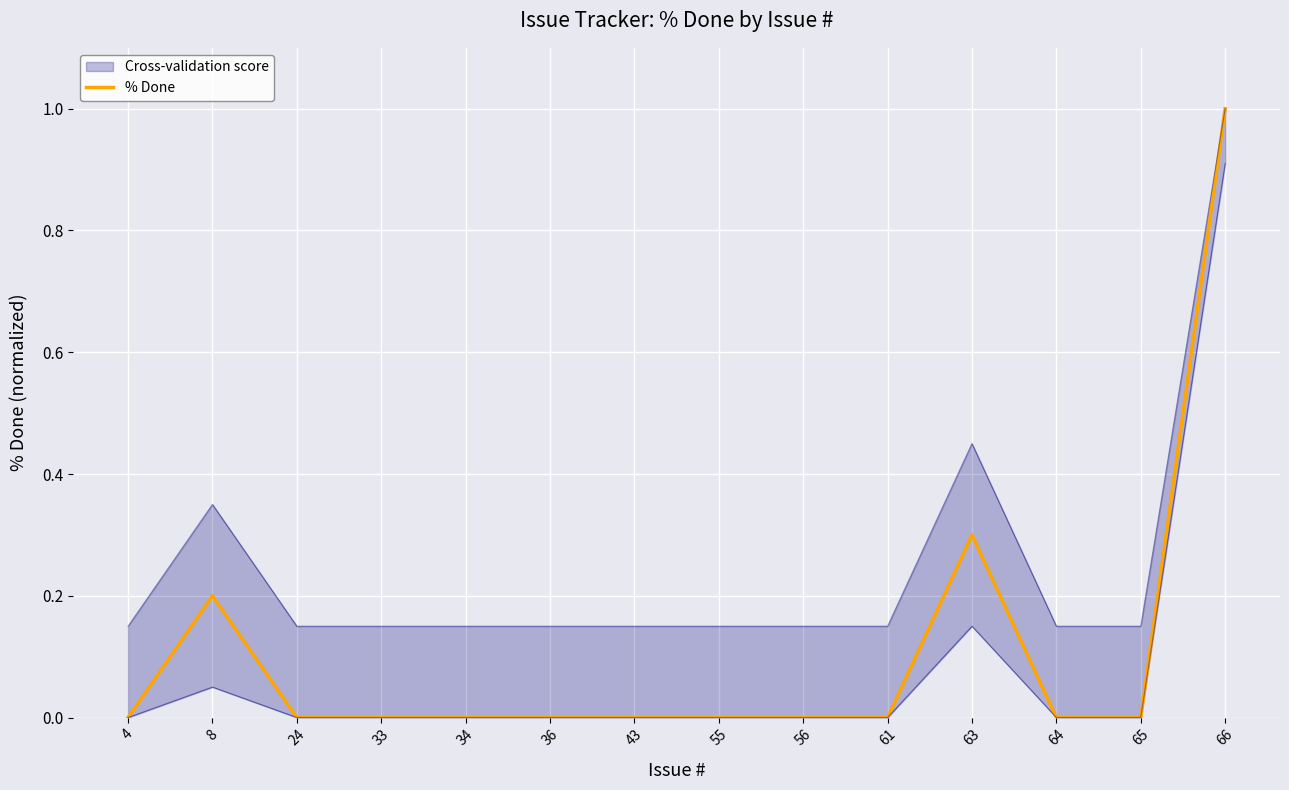

Which has a higher value, 56 or 36?

56